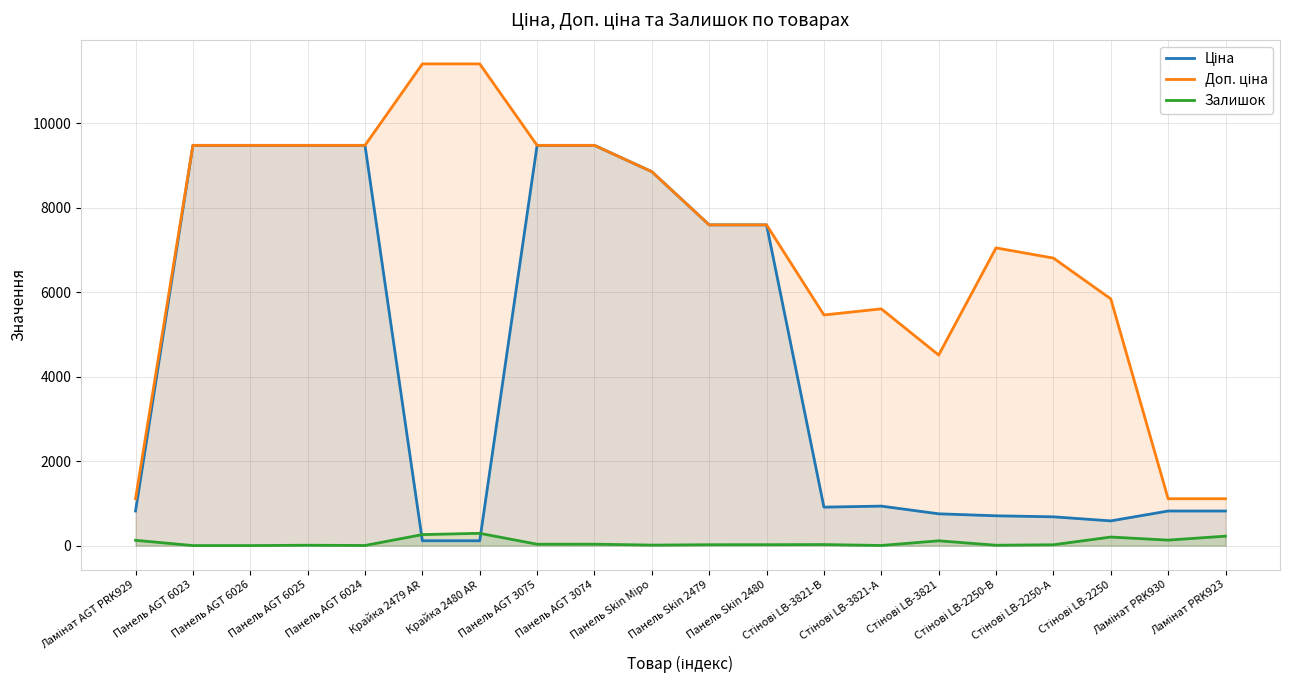

List the series in order of their overall mean, highest first.

Доп. ціна, Ціна, Залишок